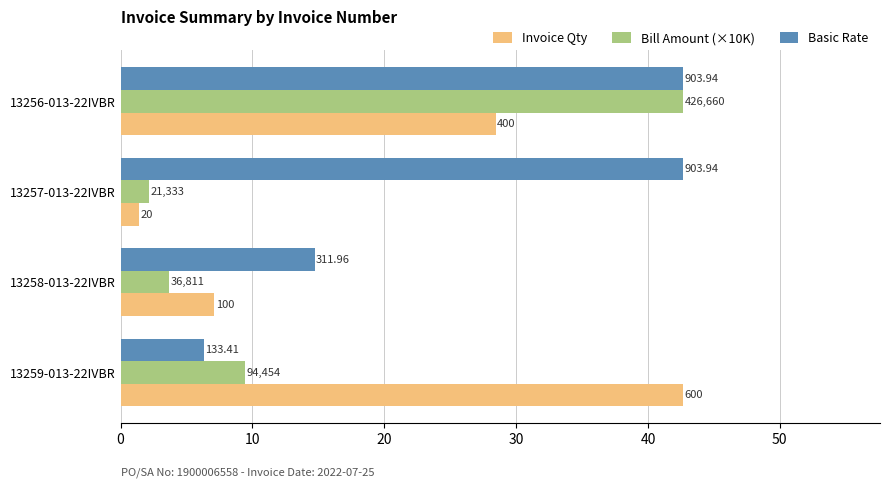

What are all the series names shown in the legend?

Invoice Qty, Bill Amount (×10K), Basic Rate